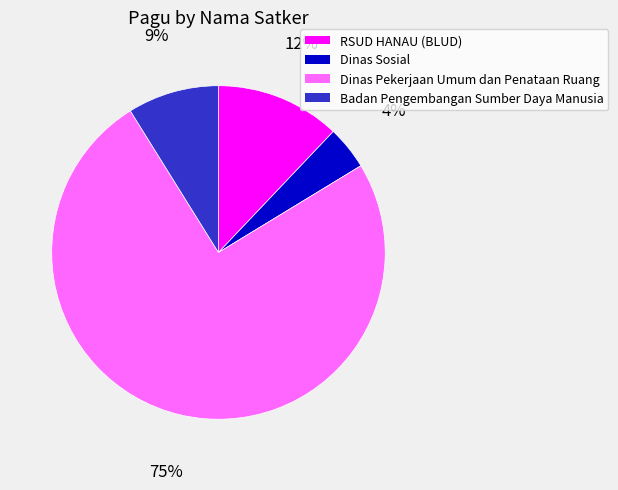

Rank the categories by value from highest to lowest.

Dinas Pekerjaan Umum dan Penataan Ruang, RSUD HANAU (BLUD), Badan Pengembangan Sumber Daya Manusia, Dinas Sosial